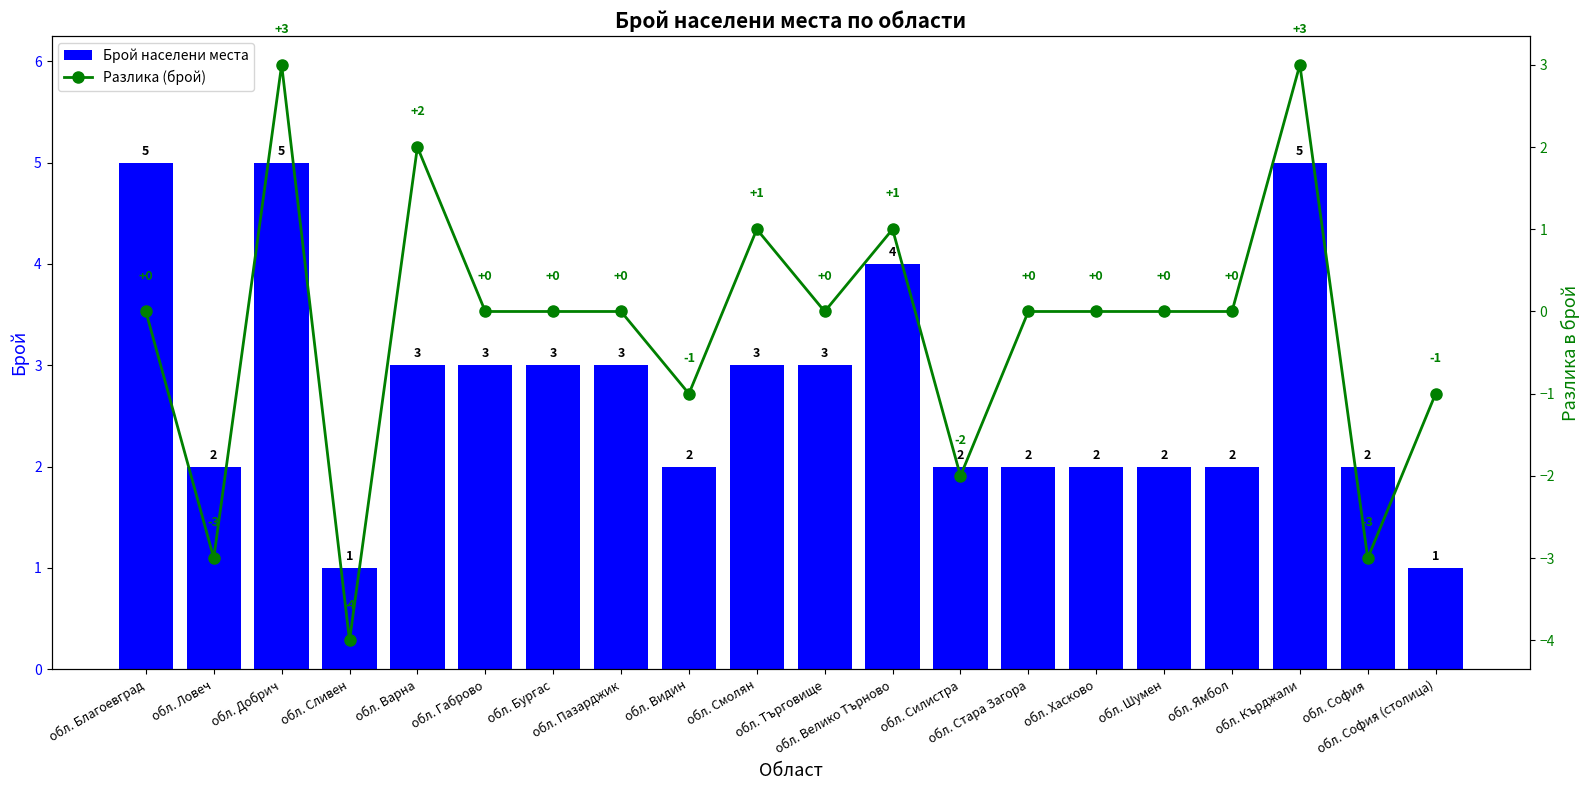

What is the sum of all Брой населени места values?

55